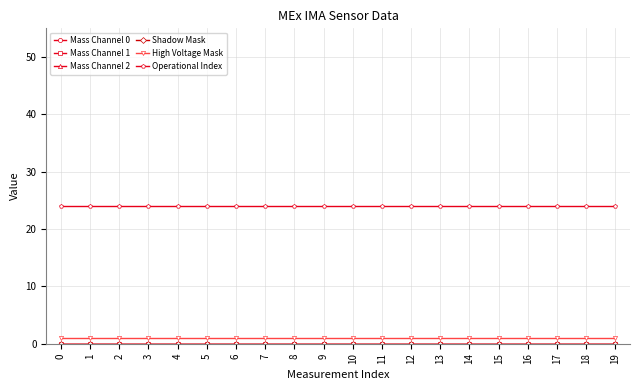

True or false: High Voltage Mask and Mass Channel 2 cross at least once.

False